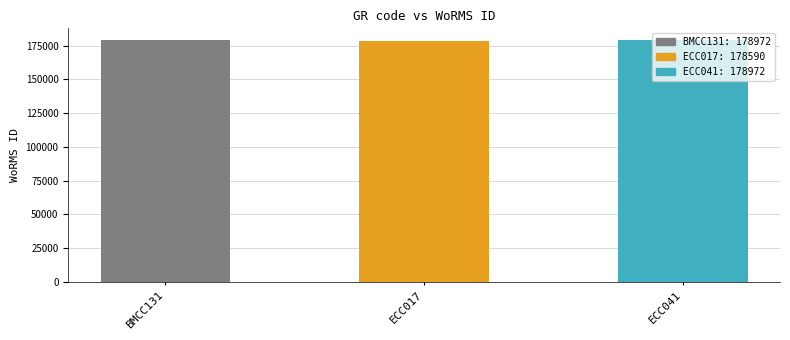

True or false: the data shows 106752 at ECC017.

False